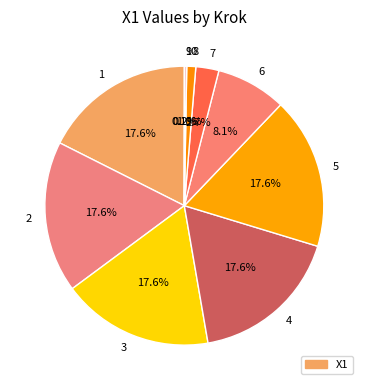

Do 4 and 6 together represent more than half of the pie?

No